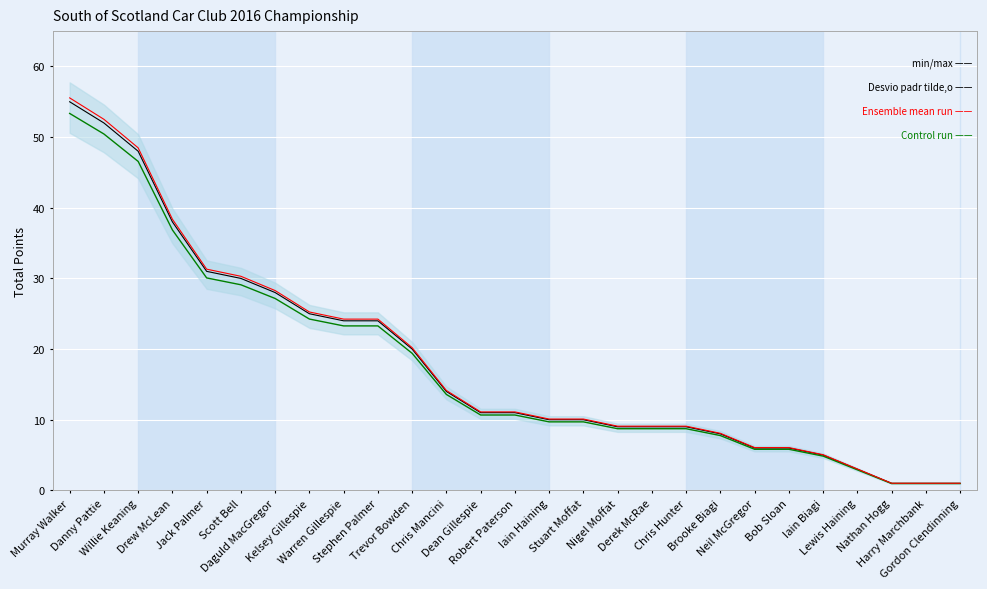

Reading right to left, transcribe all the data shown in this chart.

Ensemble mean run: Gordon Clendinning=1.0	Harry Marchbank=1.0	Nathan Hogg=1.0	Lewis Haining=3.0	Iain Biagi=5.0	Bob Sloan=6.0	Neil McGregor=6.0	Brooke Biagi=8.0	Chris Hunter=9.0	Derek McRae=9.0	Nigel Moffat=9.0	Stuart Moffat=10.0	Iain Haining=10.0	Robert Paterson=11.0	Dean Gillespie=11.0	Chris Mancini=14.0	Trevor Bowden=20.0	Stephen Palmer=24.0	Warren Gillespie=24.0	Kelsey Gillespie=25.0	Daguld MacGregor=28.0	Scott Bell=30.0	Jack Palmer=31.0	Drew McLean=38.0	Willie Keaning=48.0	Danny Pattie=52.0	Murray Walker=55.0
Control run: Gordon Clendinning=1.0	Harry Marchbank=1.0	Nathan Hogg=1.0	Lewis Haining=2.9	Iain Biagi=4.8	Bob Sloan=5.8	Neil McGregor=5.8	Brooke Biagi=7.8	Chris Hunter=8.7	Derek McRae=8.7	Nigel Moffat=8.7	Stuart Moffat=9.7	Iain Haining=9.7	Robert Paterson=10.7	Dean Gillespie=10.7	Chris Mancini=13.6	Trevor Bowden=19.4	Stephen Palmer=23.3	Warren Gillespie=23.3	Kelsey Gillespie=24.2	Daguld MacGregor=27.2	Scott Bell=29.1	Jack Palmer=30.1	Drew McLean=36.9	Willie Keaning=46.6	Danny Pattie=50.4	Murray Walker=53.4
Desvio padr tilde o: Gordon Clendinning=1.0	Harry Marchbank=1.0	Nathan Hogg=1.0	Lewis Haining=3.0	Iain Biagi=5.0	Bob Sloan=6.1	Neil McGregor=6.1	Brooke Biagi=8.1	Chris Hunter=9.1	Derek McRae=9.1	Nigel Moffat=9.1	Stuart Moffat=10.1	Iain Haining=10.1	Robert Paterson=11.1	Dean Gillespie=11.1	Chris Mancini=14.1	Trevor Bowden=20.2	Stephen Palmer=24.2	Warren Gillespie=24.2	Kelsey Gillespie=25.2	Daguld MacGregor=28.3	Scott Bell=30.3	Jack Palmer=31.3	Drew McLean=38.4	Willie Keaning=48.5	Danny Pattie=52.5	Murray Walker=55.5